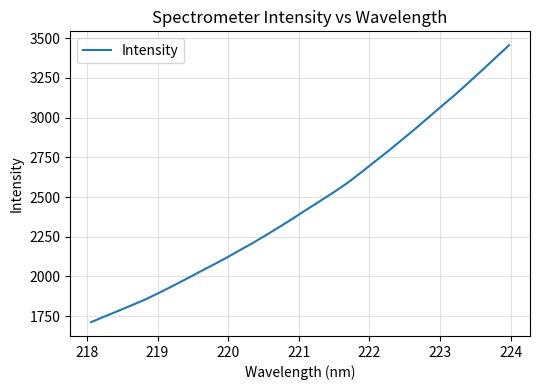

What is the smallest value displayed?

1711.9